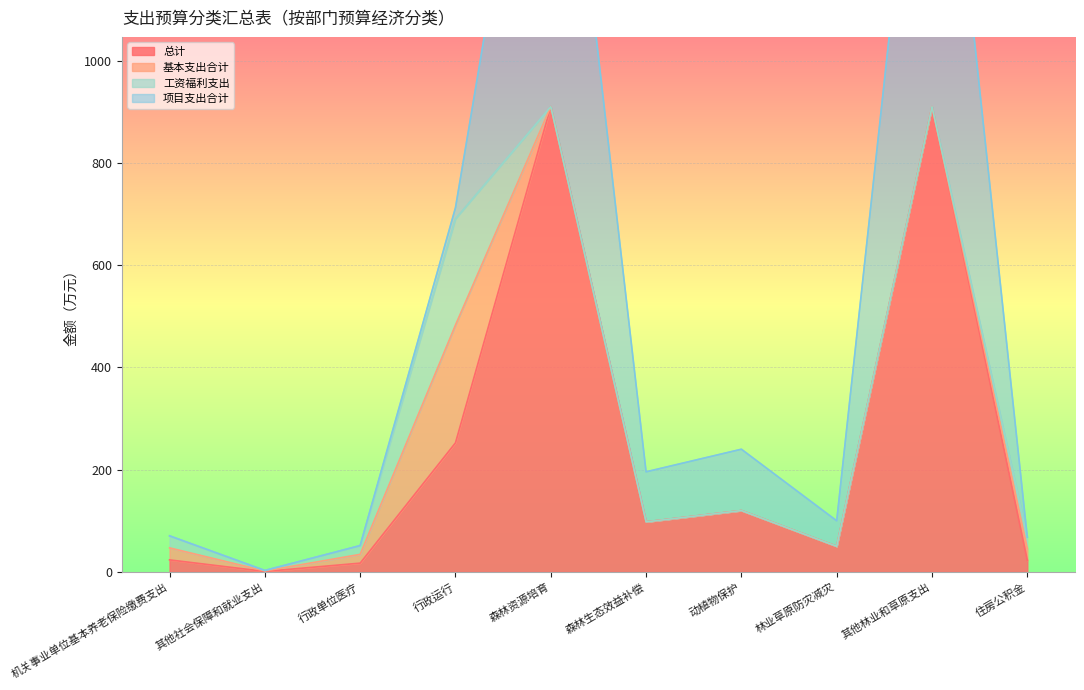

At which label is 项目支出合计 closest to 455?

动植物保护